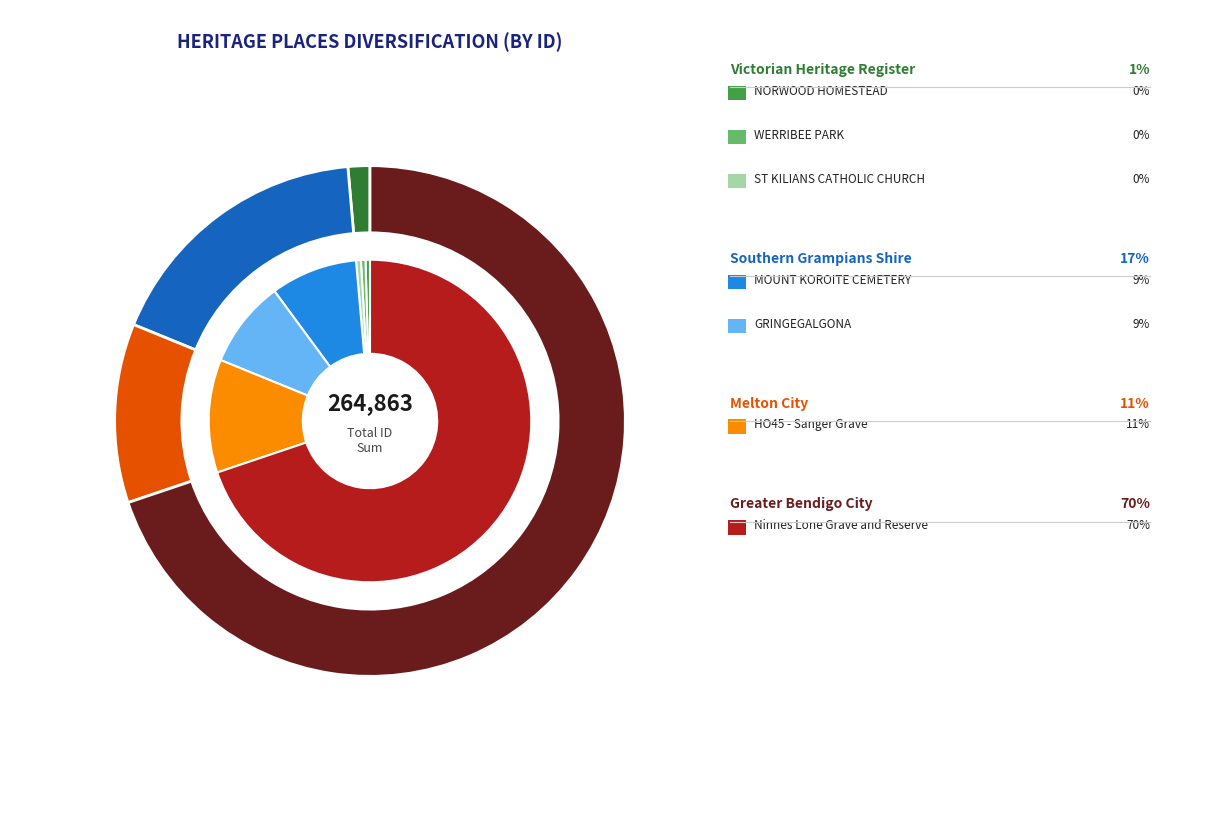

Which category accounts for the majority?

Ninnes Lone Grave and Reserve